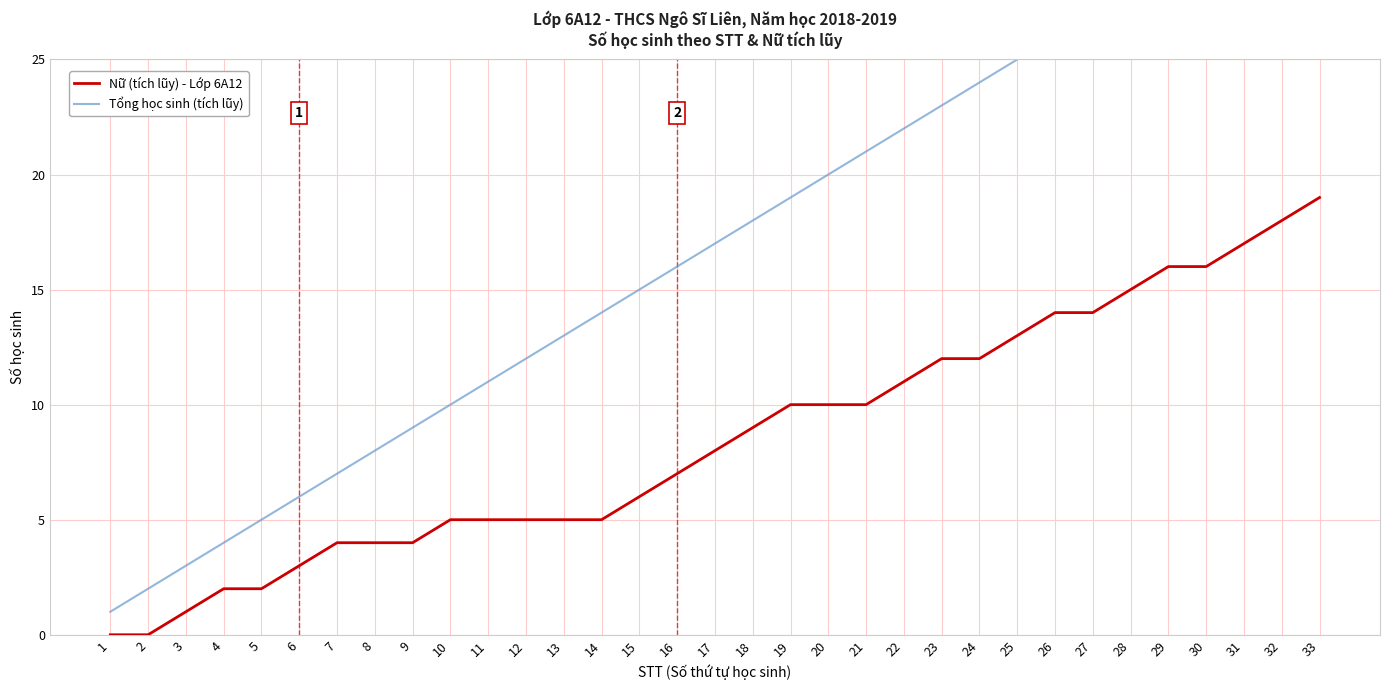

At 24, list the series in order from largest to smallest.

Tổng học sinh (tích lũy), Nữ (tích lũy) - Lớp 6A12